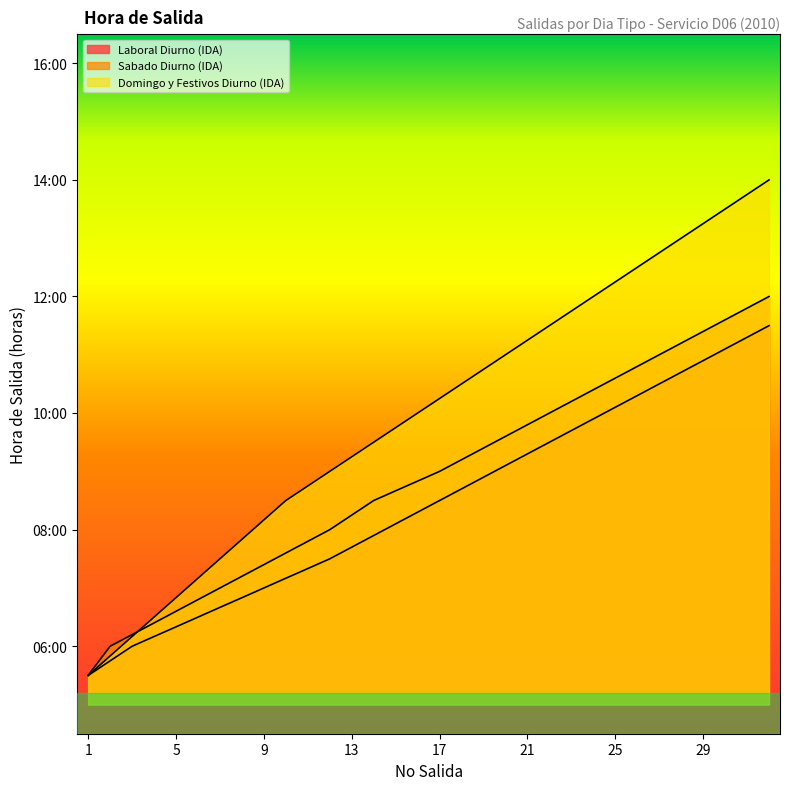

At which label is Laboral Diurno (IDA) closest to 8?

14